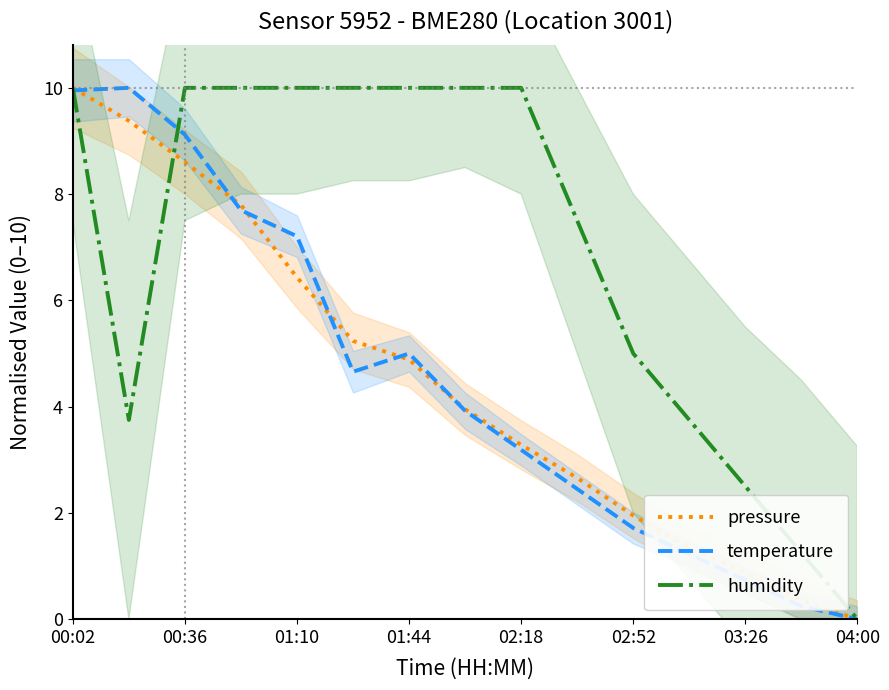

True or false: pressure has a value of 12.6 at 00:36.

False